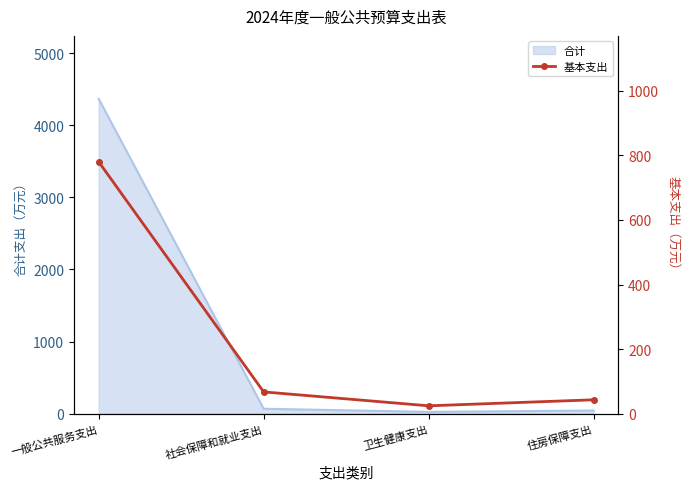

Between 社会保障和就业支出 and 一般公共服务支出, which is larger?

一般公共服务支出